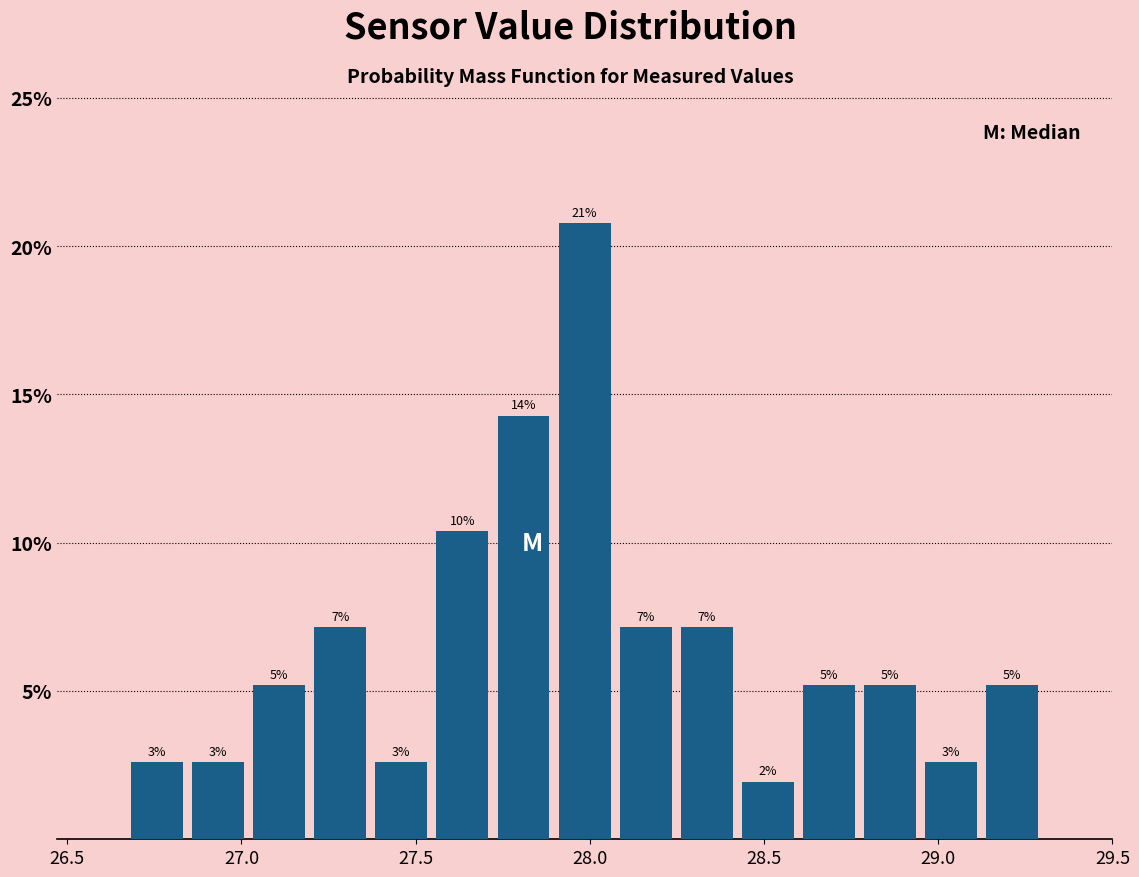

Read against the x-axis, roughly where is the centre of the tallest bar?

28.00